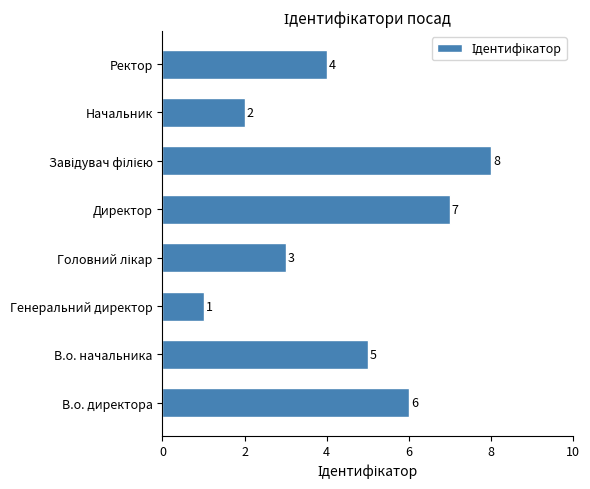

Does the chart contain stacked bars?

No